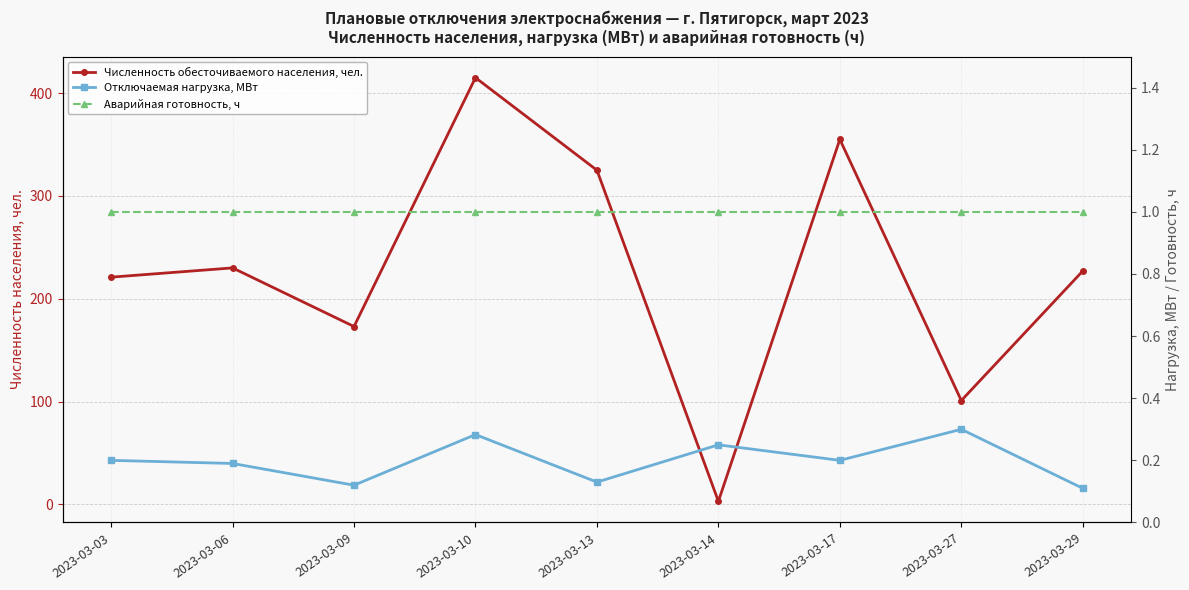

Is the value of Численность обесточиваемого населения, чел. at 2023-03-14 greater than the value of Отключаемая нагрузка, МВт at 2023-03-10?

Yes